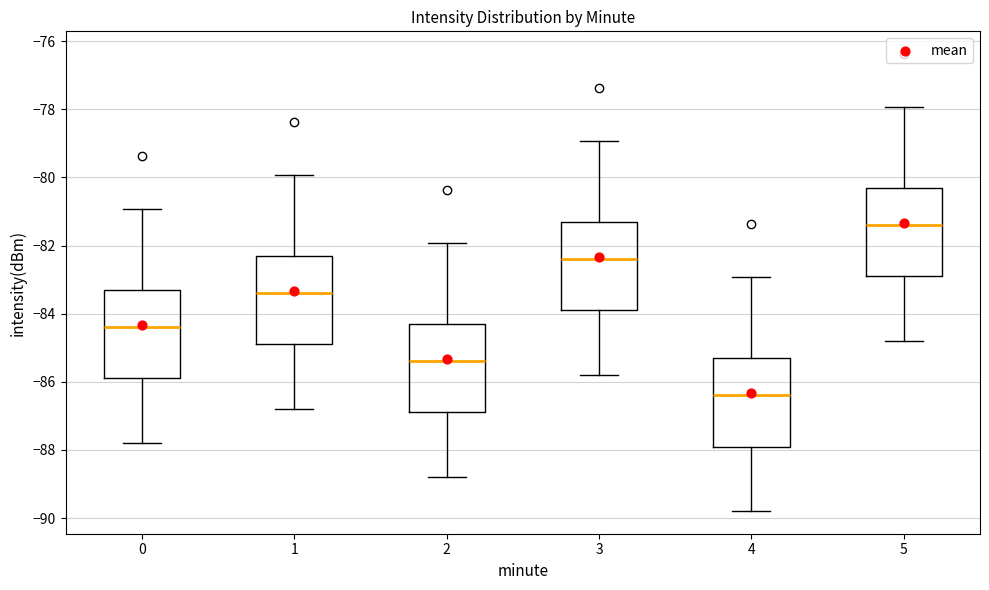

Reading left to right, transcribe this box plot: for each box, give where its median line is, the range the box spans, and where its two whiskers end, as read against the y-axis. The values are not printed on the chart, so give them approximately, as read against the axis.

0: median -84.4, box -85.8 to -83.4, whiskers -87.8 to -81.0
1: median -83.4, box -84.8 to -82.4, whiskers -86.8 to -80.0
2: median -85.4, box -86.8 to -84.4, whiskers -88.8 to -82.0
3: median -82.4, box -83.8 to -81.4, whiskers -85.8 to -79.0
4: median -86.4, box -87.8 to -85.4, whiskers -89.8 to -83.0
5: median -81.4, box -82.8 to -80.4, whiskers -84.8 to -78.0